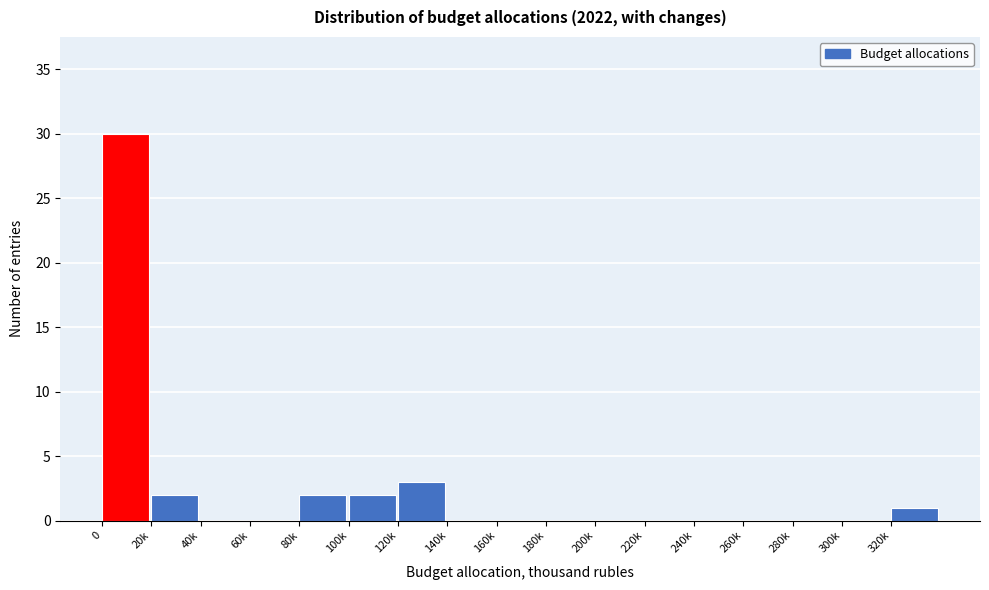

Reading left to right, extract all data points from this chart.

0=30	20k=2	40k=0	60k=0	80k=2	100k=2	120k=3	140k=0	160k=0	180k=0	200k=0	220k=0	240k=0	260k=0	280k=0	300k=0	320k=1